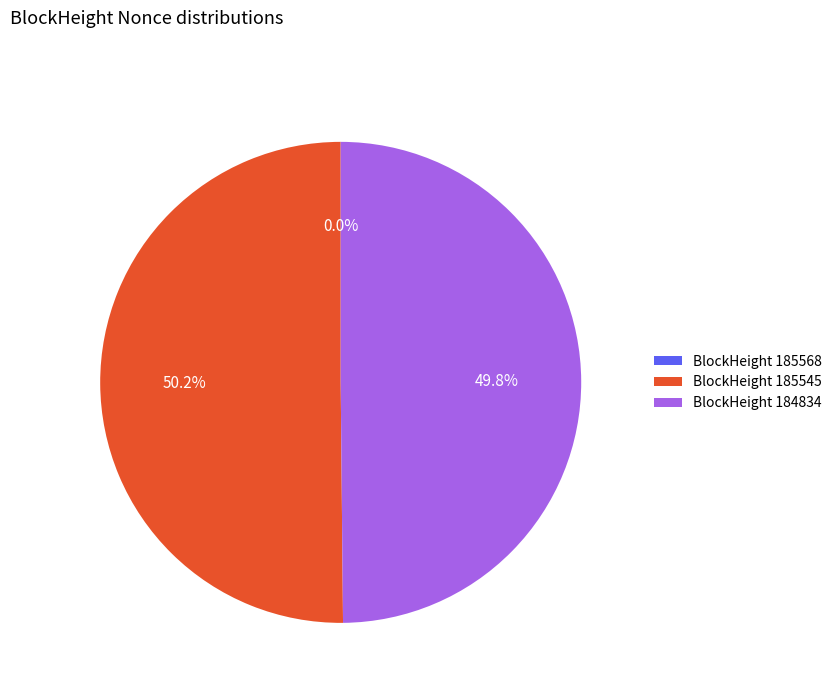

To the nearest percent, what is the average slice percentage?

33%